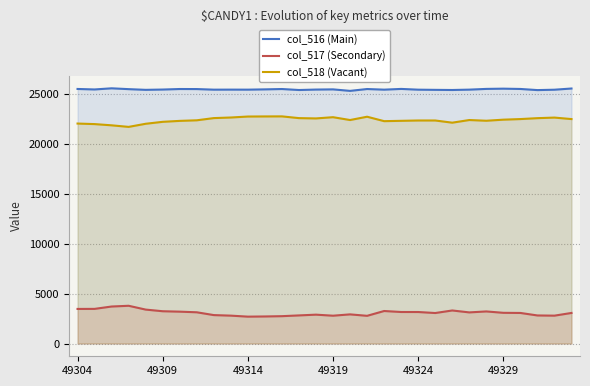

Which series has the largest total across all categories?

col_516 (Main)